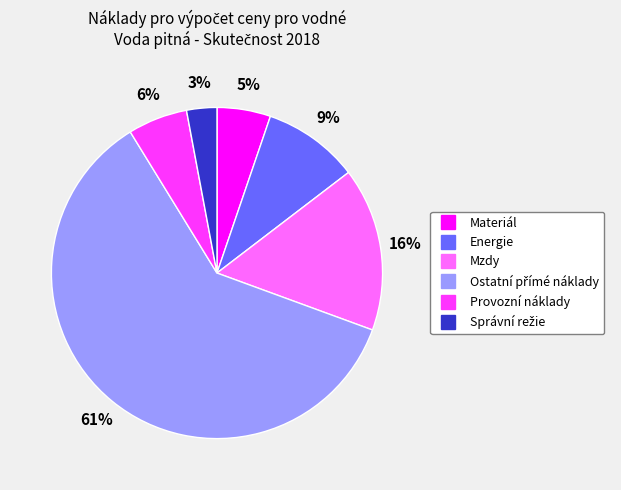

To the nearest percent, what percentage of the pie is Energie?

9%